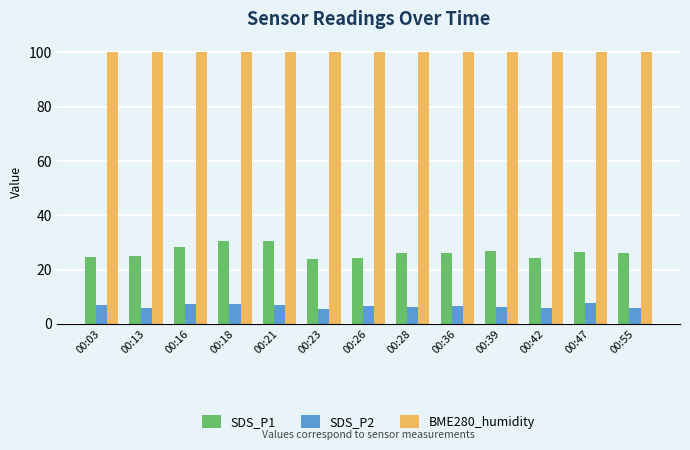

What is the difference between the maximum and minimum values in the SDS_P2 series?

2.4